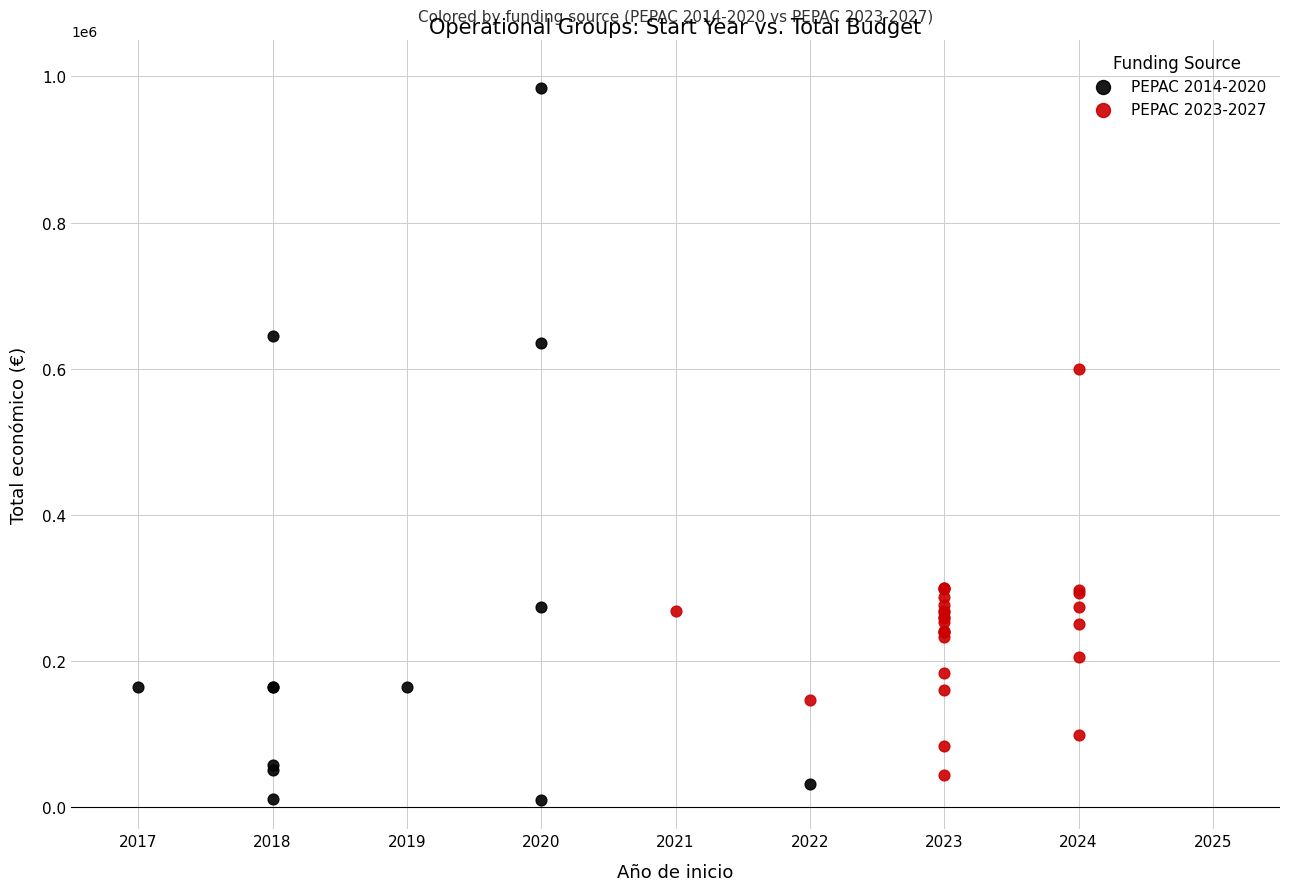

Which series has the largest Y range (max minus min)?

PEPAC 2014-2020